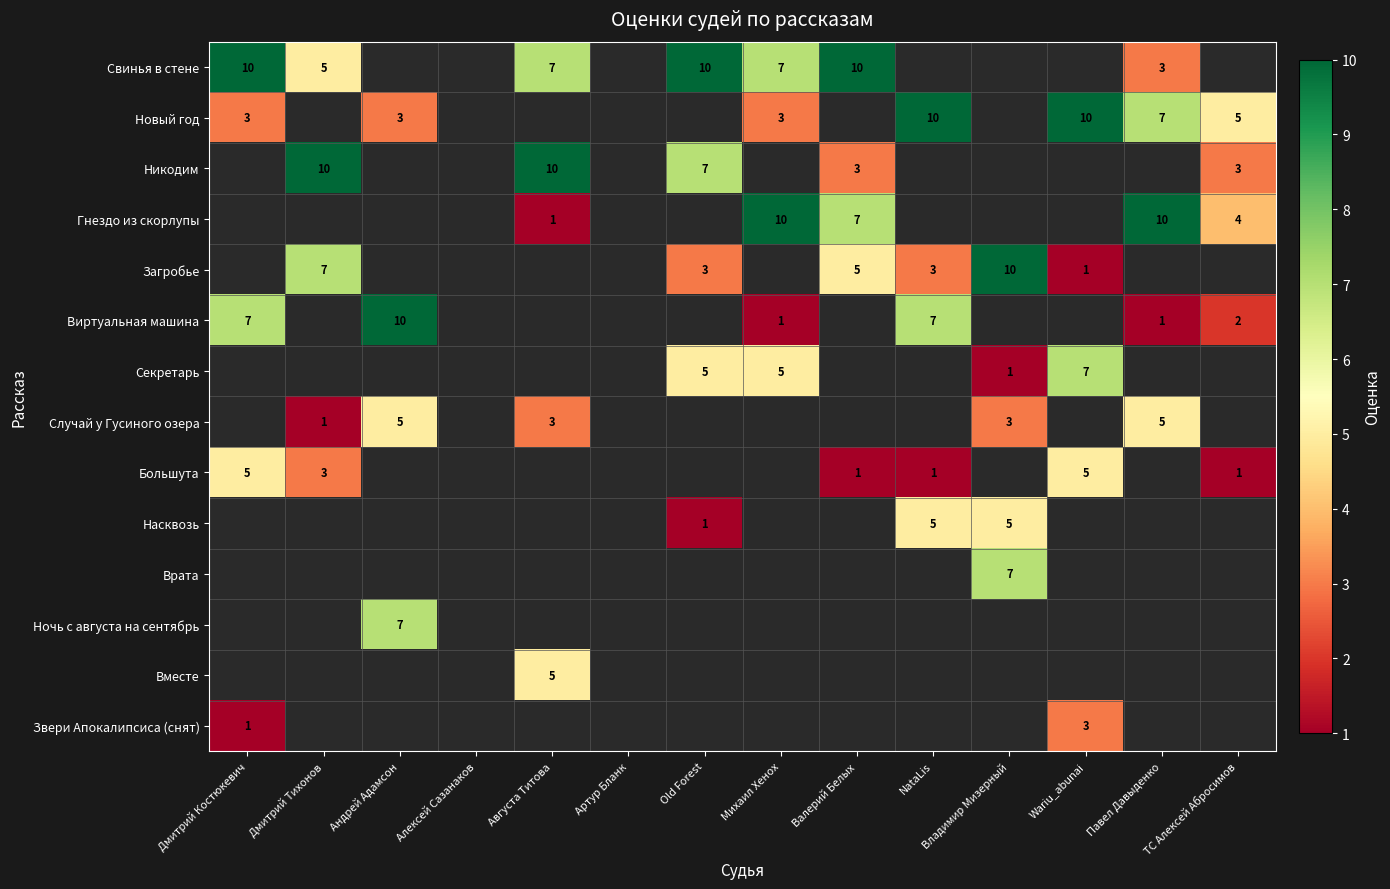

Which has a higher value, Августа Титова or Павел Давыденко?

Августа Титова